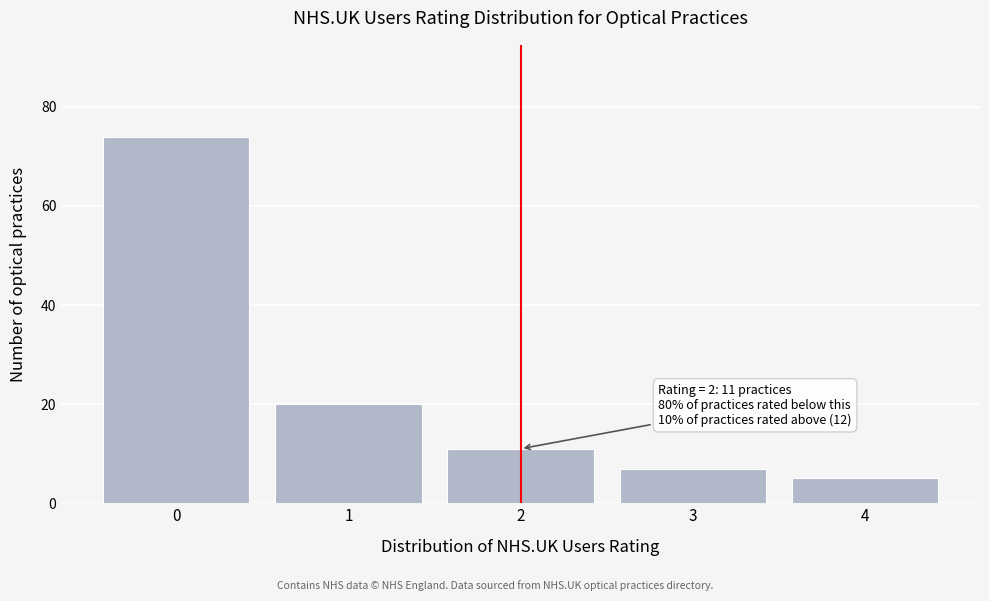

Which range on the x-axis has the tallest bar?

-0.5 to 0.5